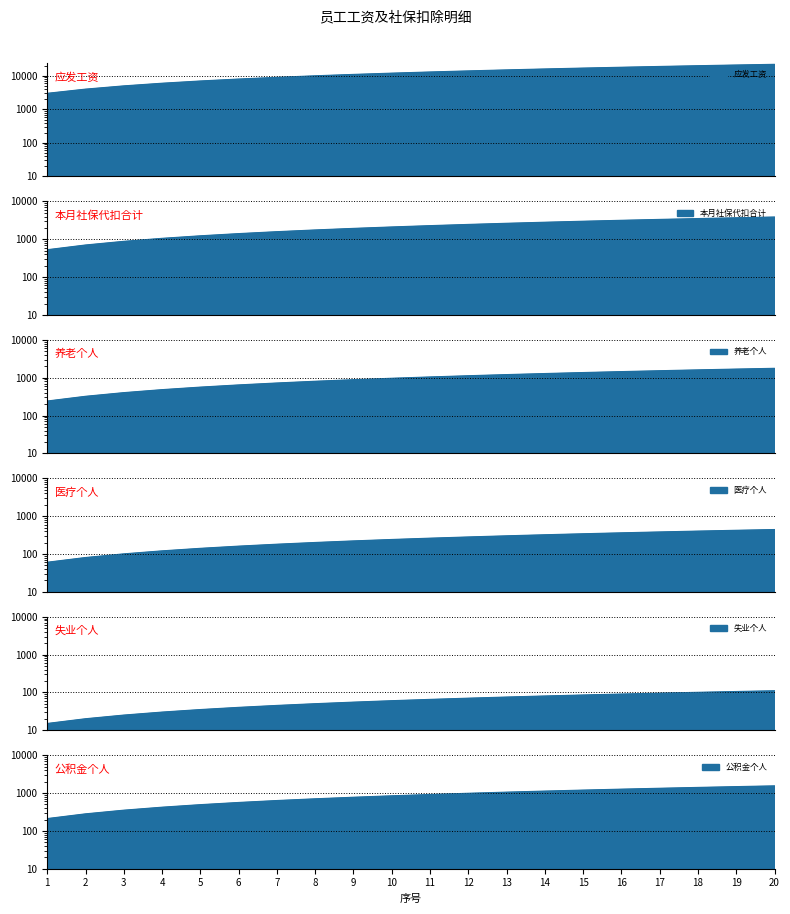

Count the number of categories in the chart.

20